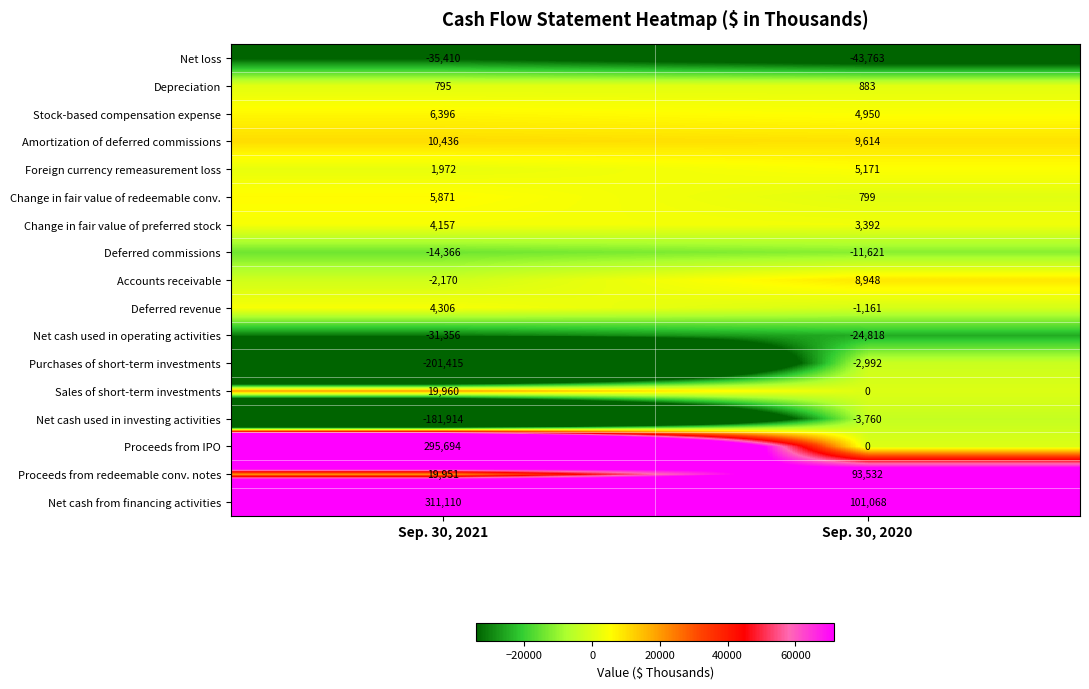

At which category does the chart reach its peak across all series?

Sep. 30, 2021